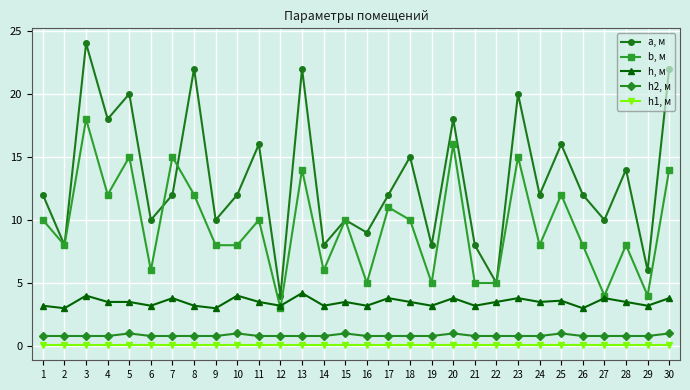

What is the maximum value shown in the chart?

24.0